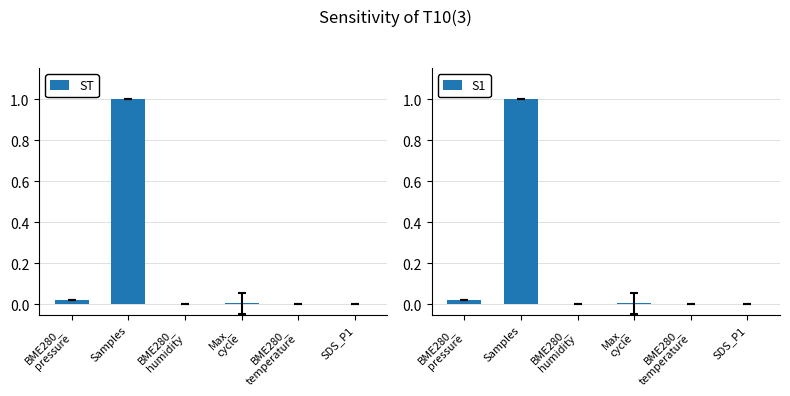

Does the chart contain any negative values?

No